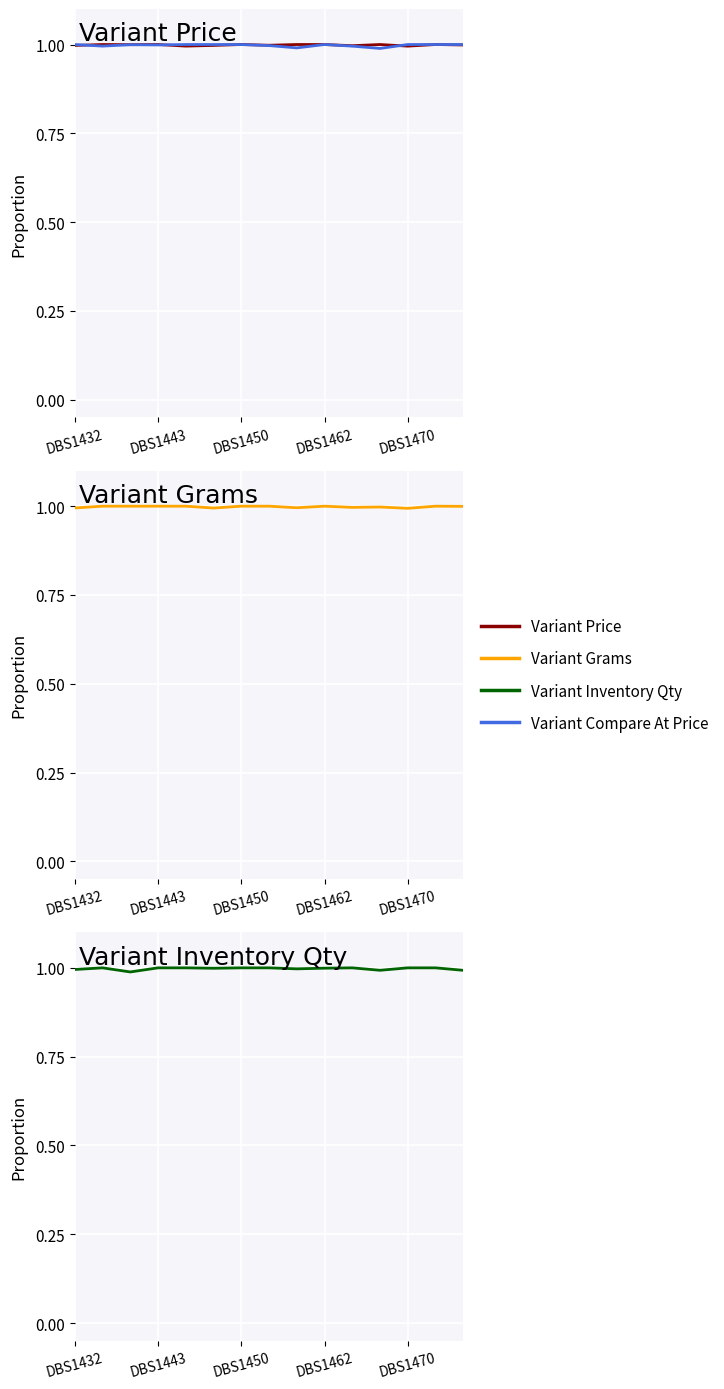

Is the value of Variant Inventory Qty at 13 greater than the value of Variant Price at DBS1450?

Yes